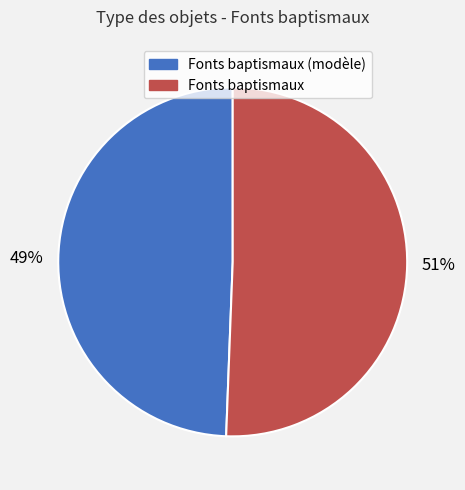

Does any single category account for the majority?

Yes